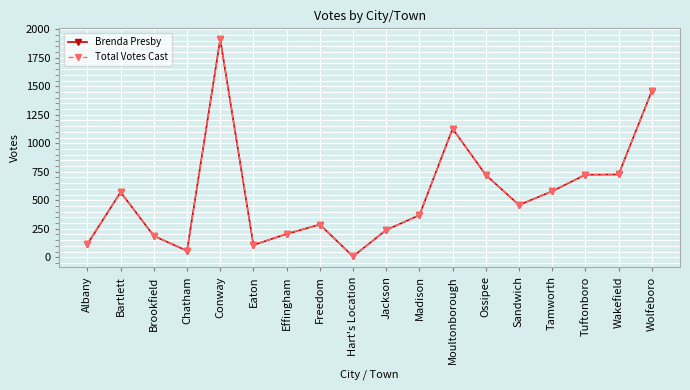

Which series changed the most between Jackson and Wakefield?

Brenda Presby